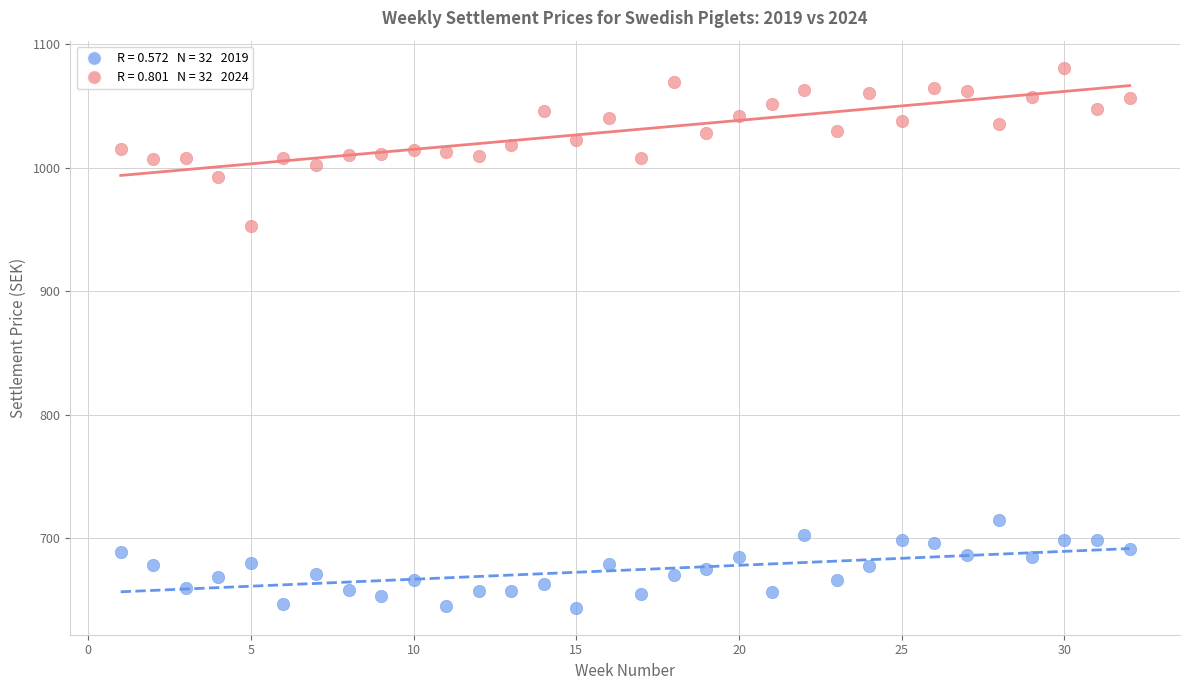

Across all series, what Y value is closest to 862?

952.5